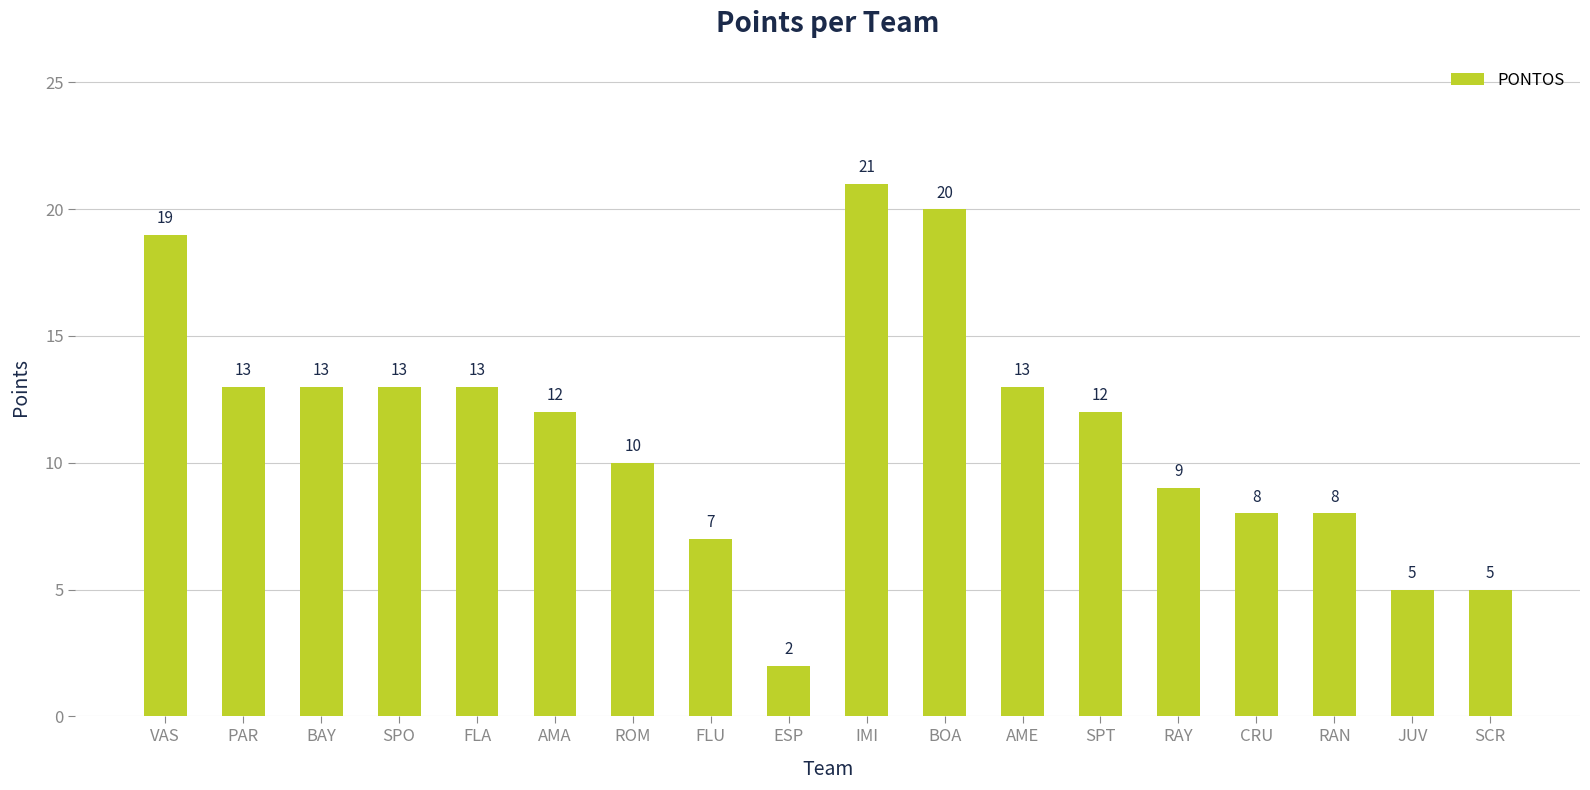

Reading left to right, extract all data points from this chart.

VAS=19	PAR=13	BAY=13	SPO=13	FLA=13	AMA=12	ROM=10	FLU=7	ESP=2	IMI=21	BOA=20	AME=13	SPT=12	RAY=9	CRU=8	RAN=8	JUV=5	SCR=5